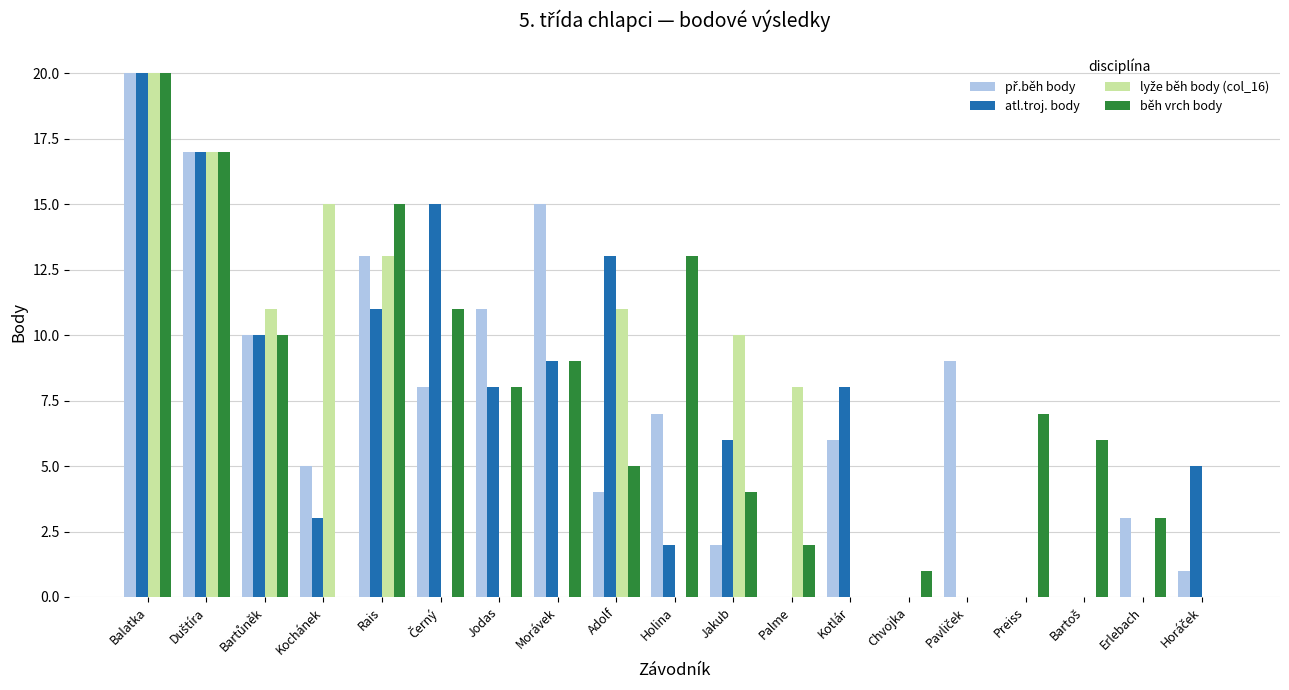

How many series are shown in this chart?

4